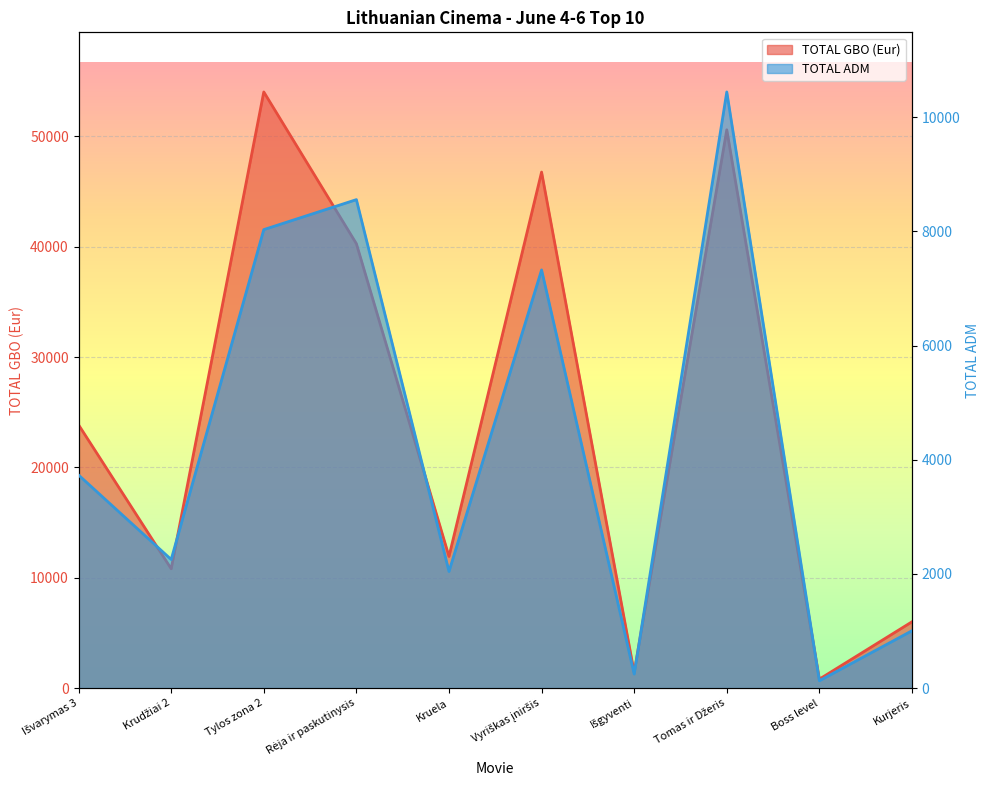

Rank the series at Tomas ir Džeris from lowest to highest value.

TOTAL ADM, TOTAL GBO (Eur)